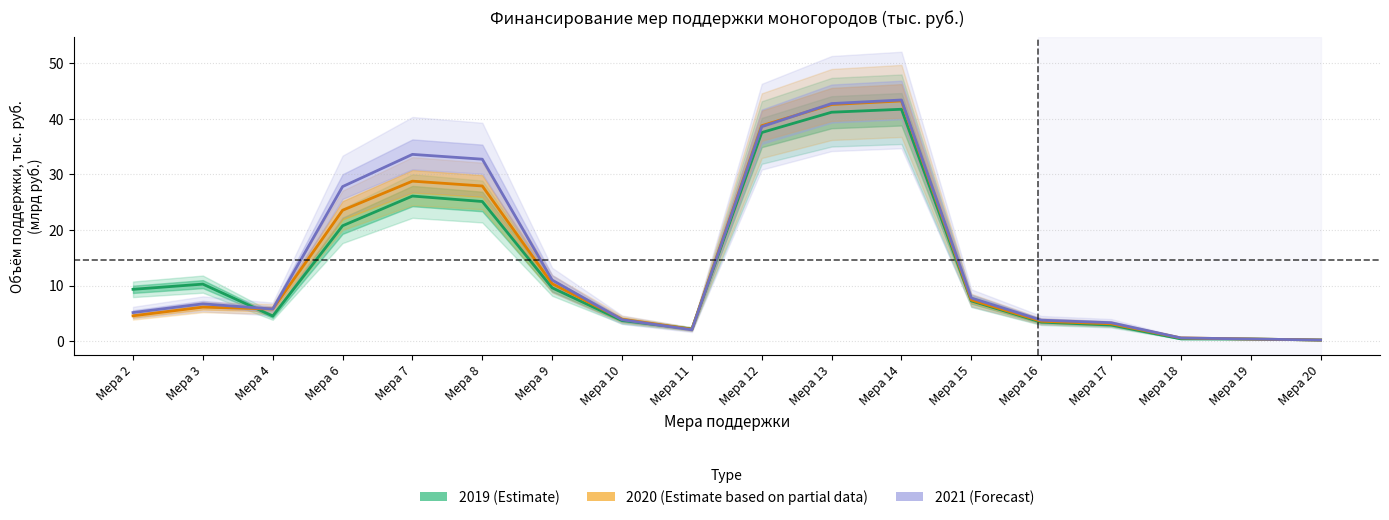

In 2019 (Estimate), how many points are lower than both neighbors (excluding endpoints)?

2